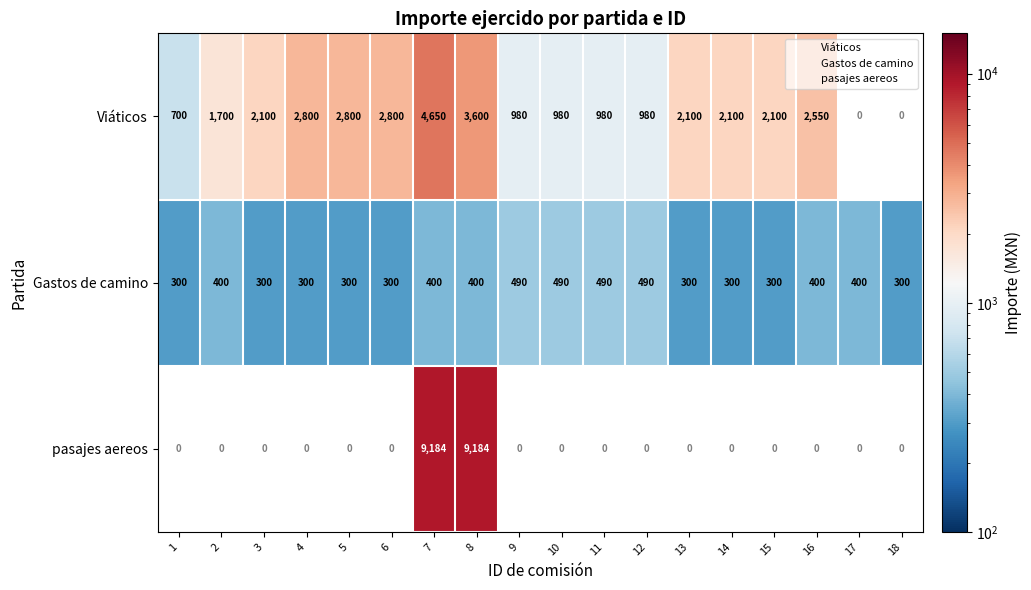

Which series has the largest total across all categories?

Gastos de camino